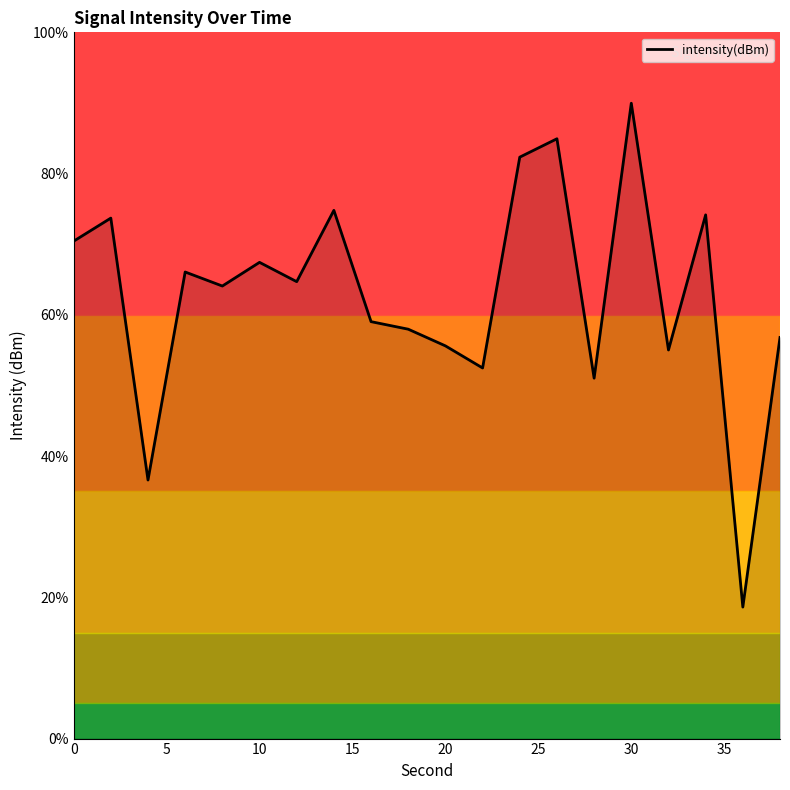

What is the maximum value shown in the chart?

90.0